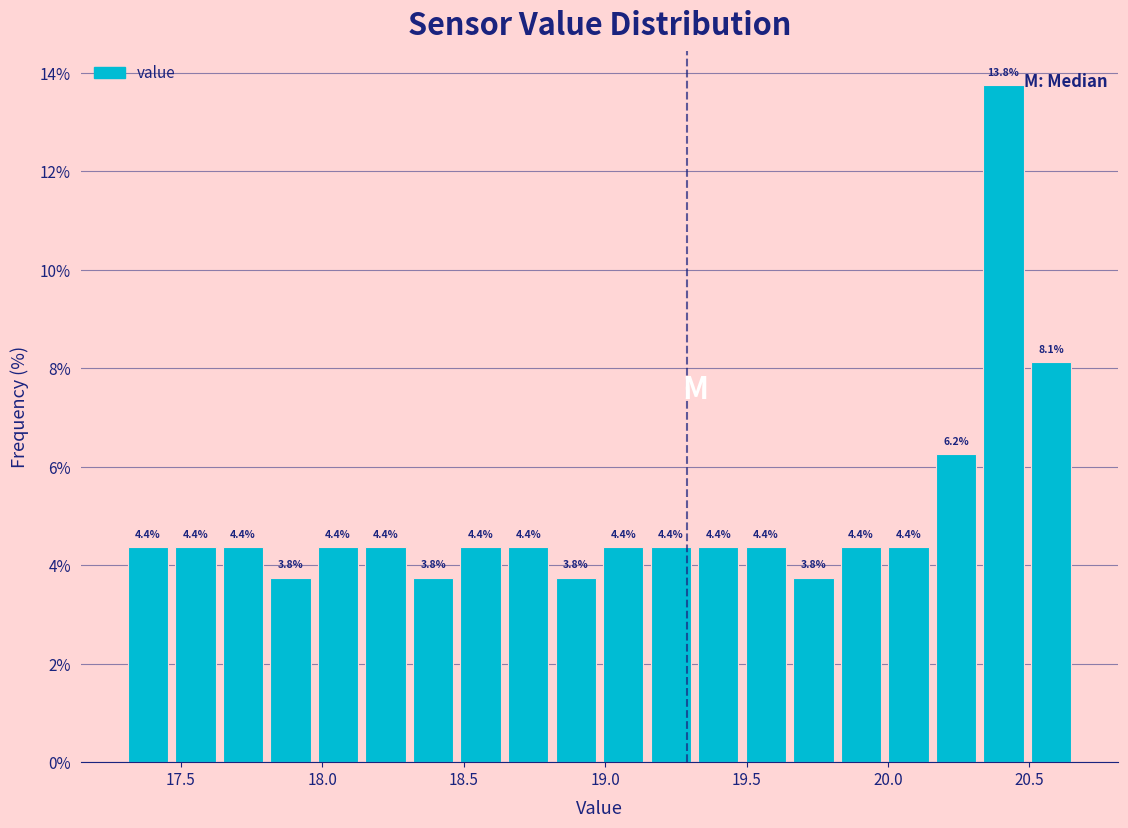

Read against the x-axis, roughly where is the centre of the tallest bar?

20.40